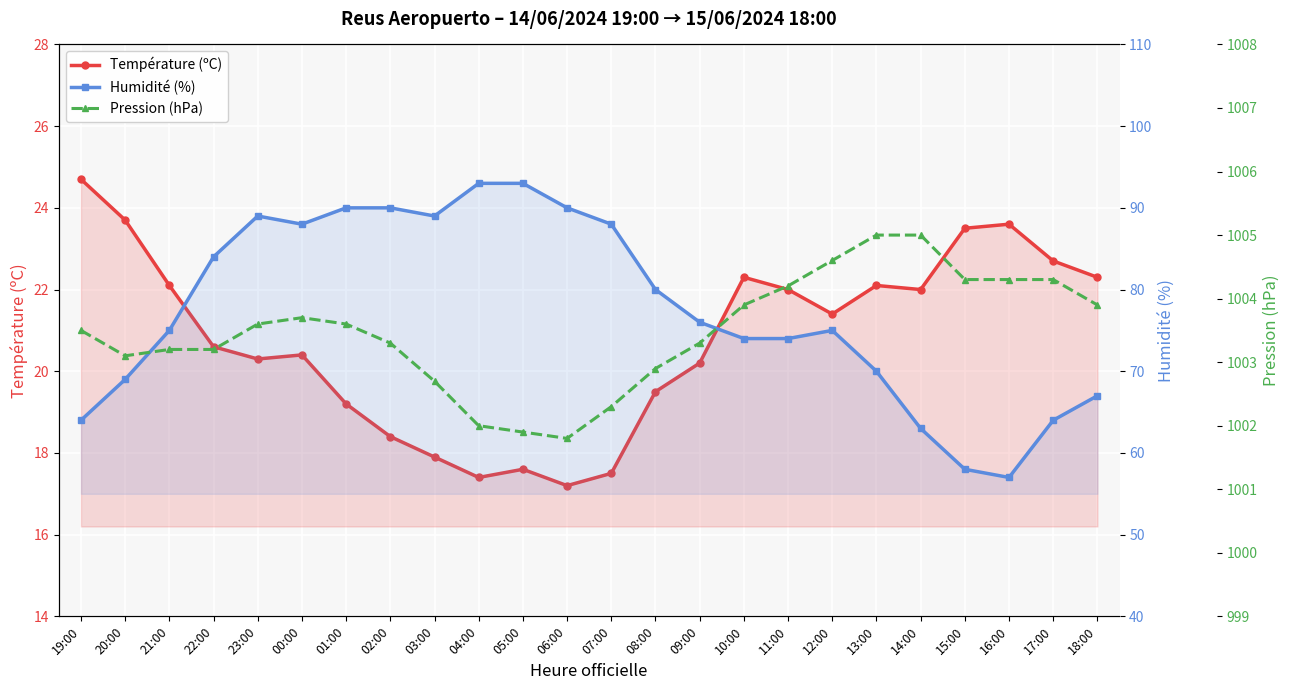

Is the value of Humidité (%) at 16:00 greater than the value of Pression (hPa) at 22:00?

No